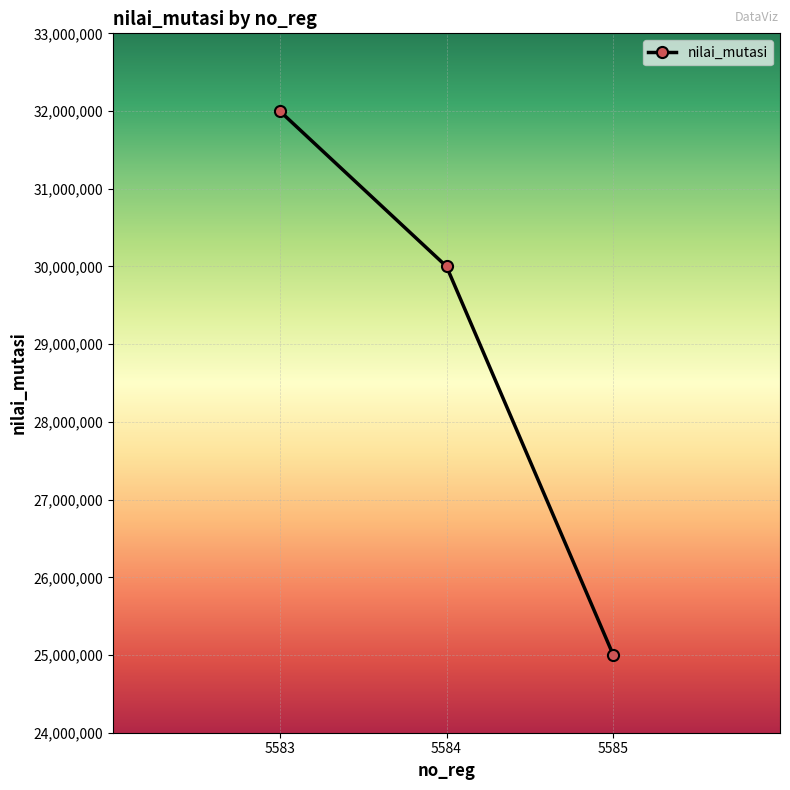

Which label corresponds to the smallest value in the chart?

5585